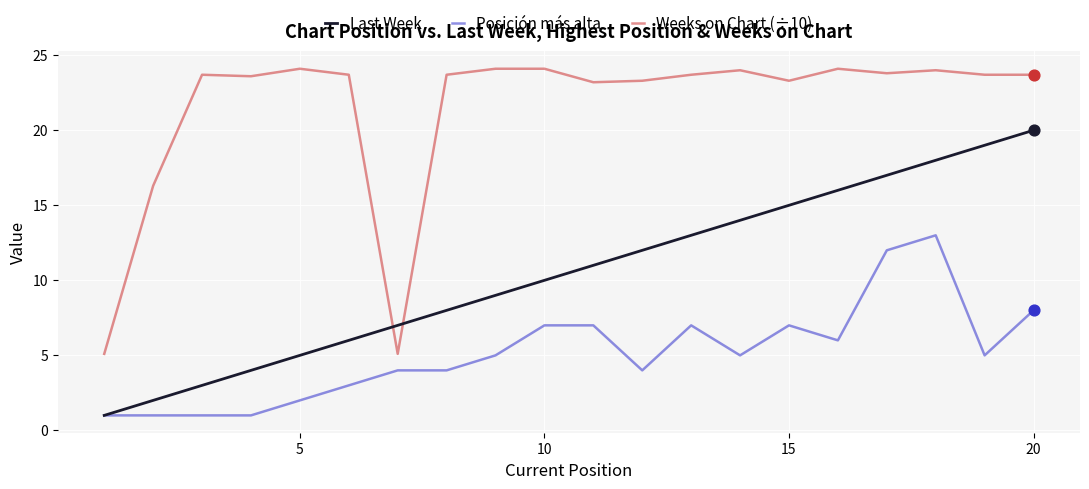

Which series has the largest total across all categories?

Weeks on Chart (÷10)